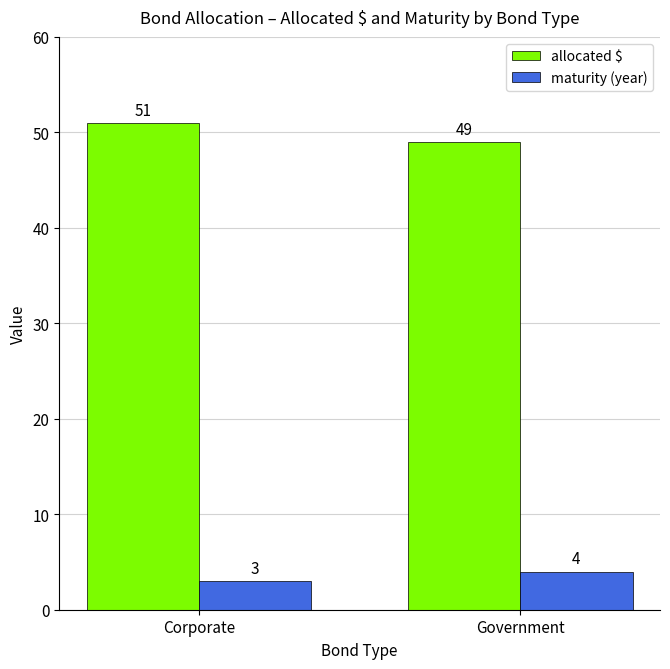

Which series has the largest range (max minus min)?

allocated $